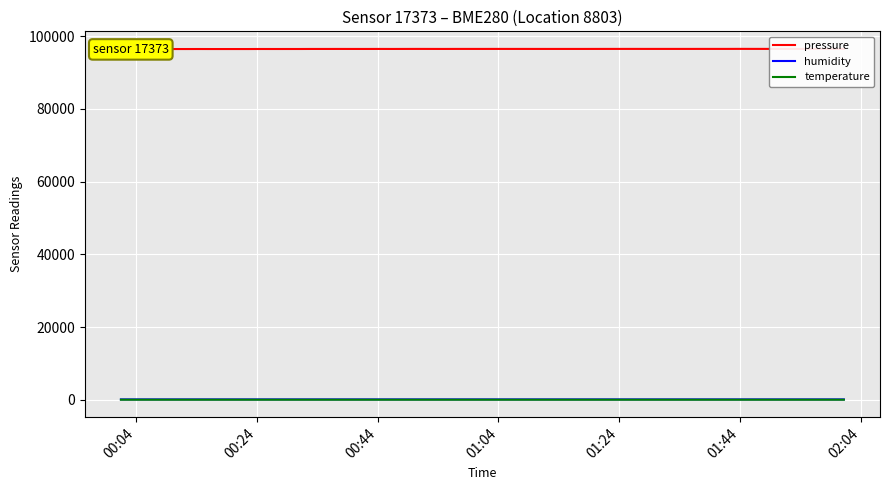

Which series has the widest spread of values?

pressure